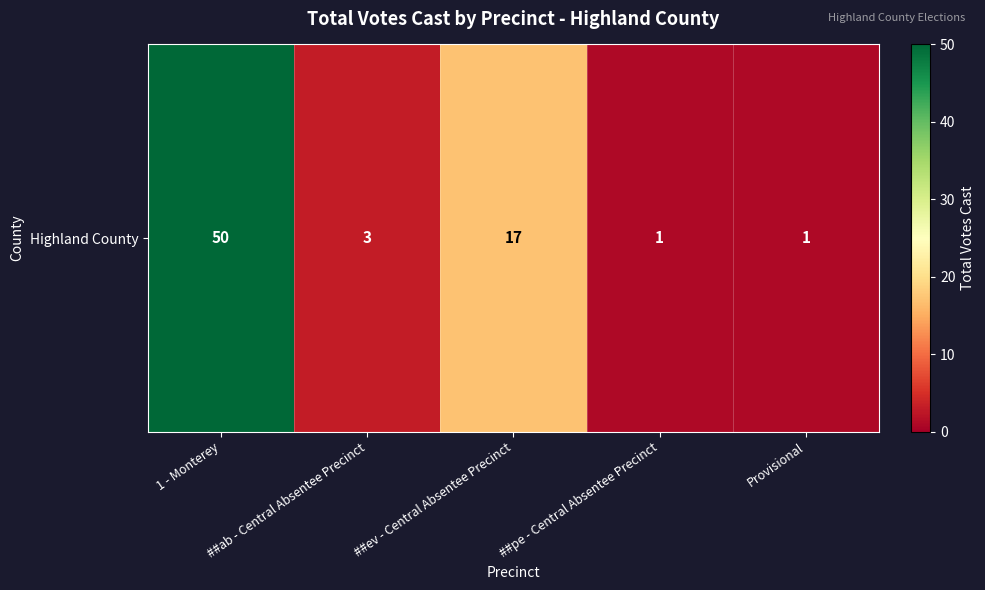

True or false: the data shows 1 at ##pe - Central Absentee Precinct.

True